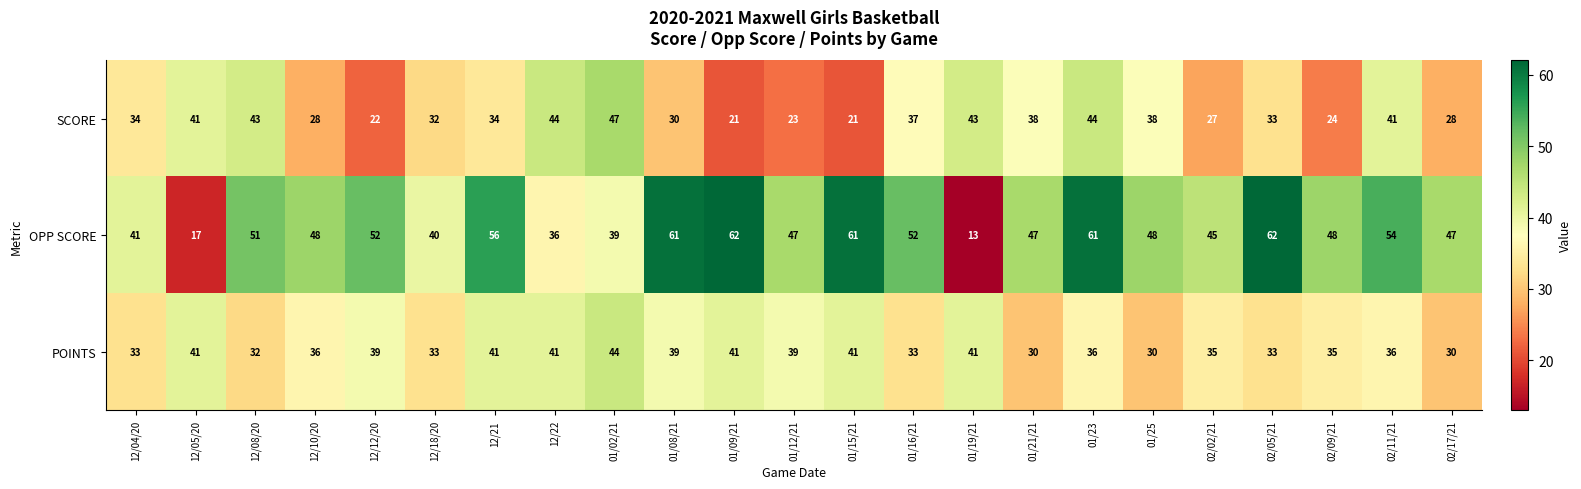

How many data points in SCORE are less than 34?

11